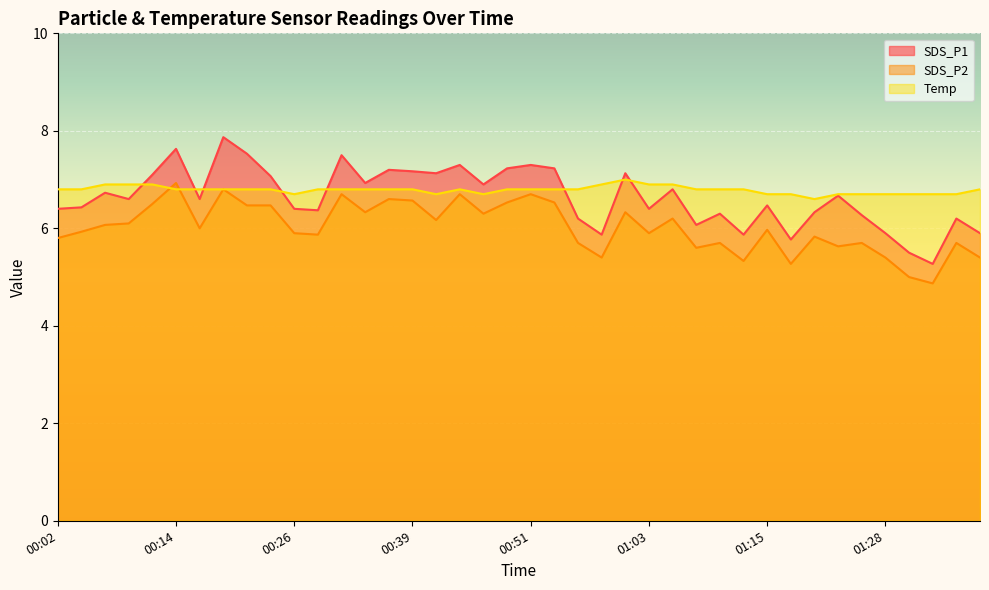

True or false: SDS_P1 and SDS_P2 intersect in this chart.

False